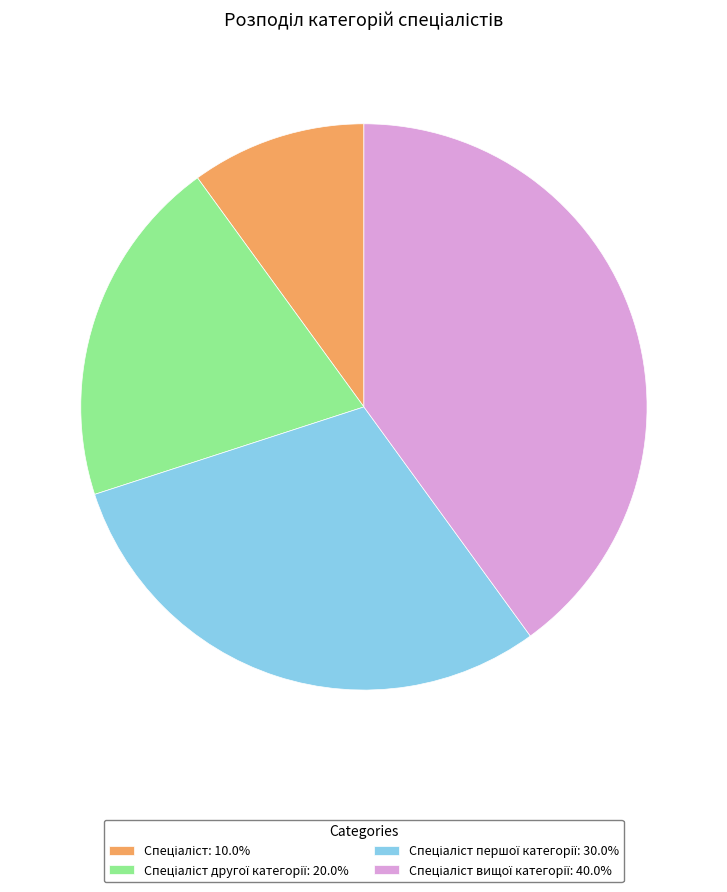

Count the number of slices in the pie.

4